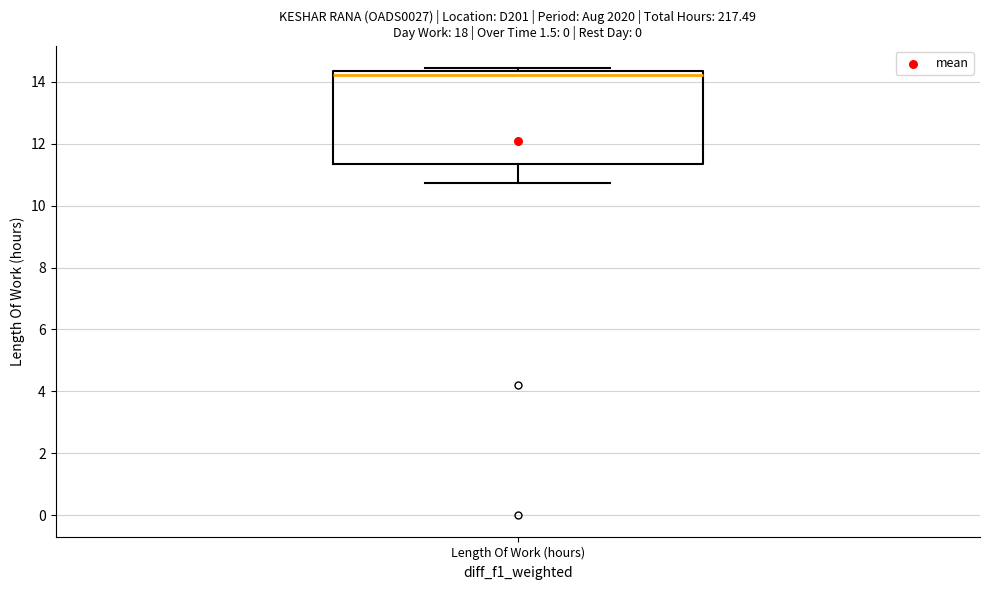

Transcribe this box plot: give where the median line is, the range the box spans, and where the two whiskers end, as read against the y-axis. The values are not printed on the chart, so give them approximately, as read against the axis.

median 14.2, box 11.4 to 14.4, whiskers 10.8 to 14.4 (just above the box's upper edge)